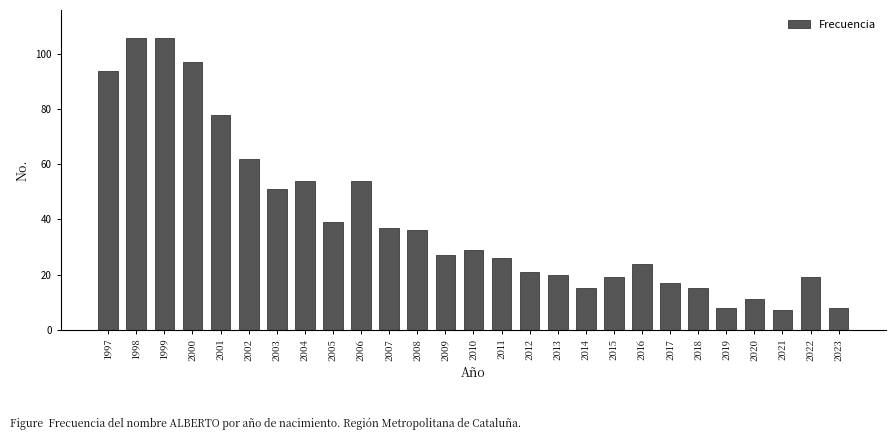

Reading left to right, extract all data points from this chart.

94	106	106	97	78	62	51	54	39	54	37	36	27	29	26	21	20	15	19	24	17	15	8	11	7	19	8